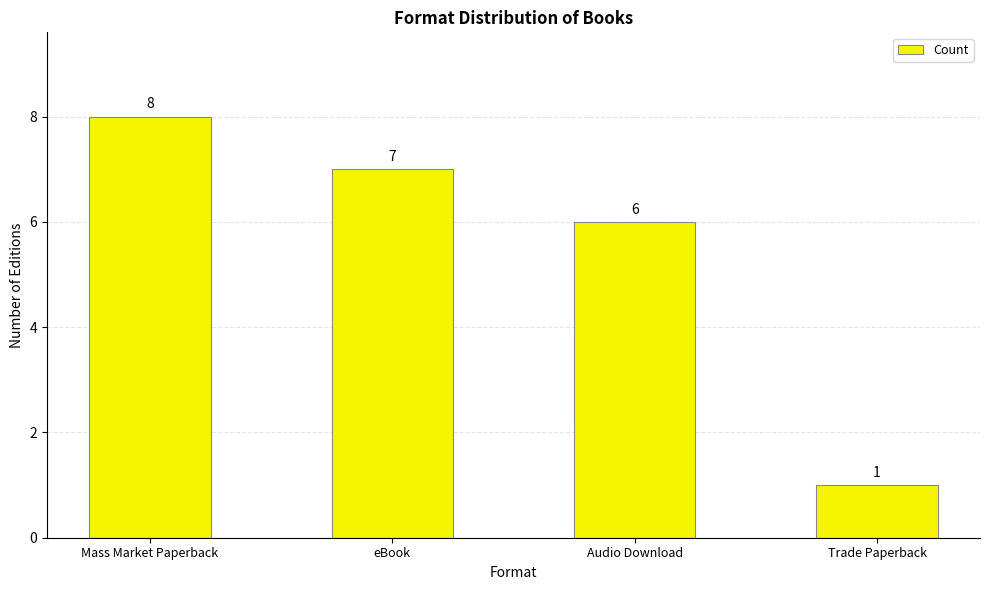

Rank the categories by value from highest to lowest.

Mass Market Paperback, eBook, Audio Download, Trade Paperback